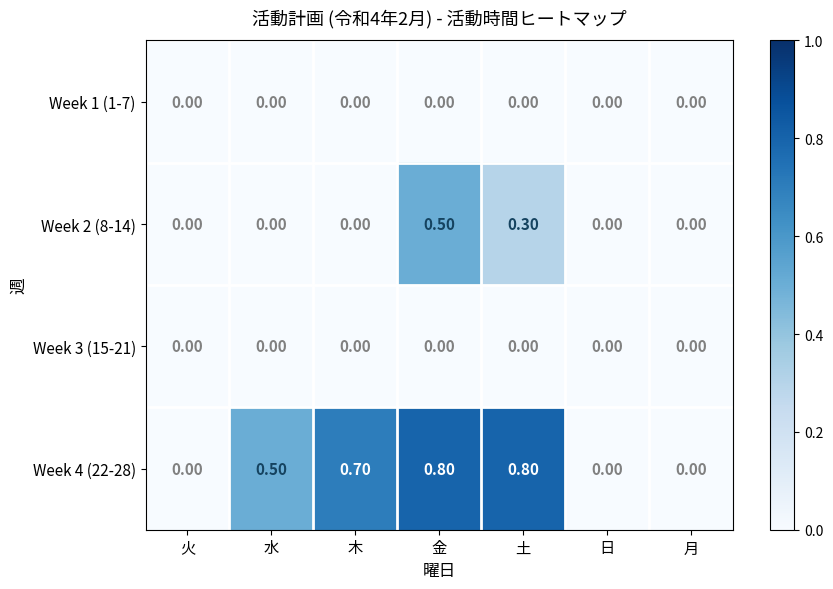

What is the difference between the second highest and minimum values in the Week 4 (22-28) series?

0.8